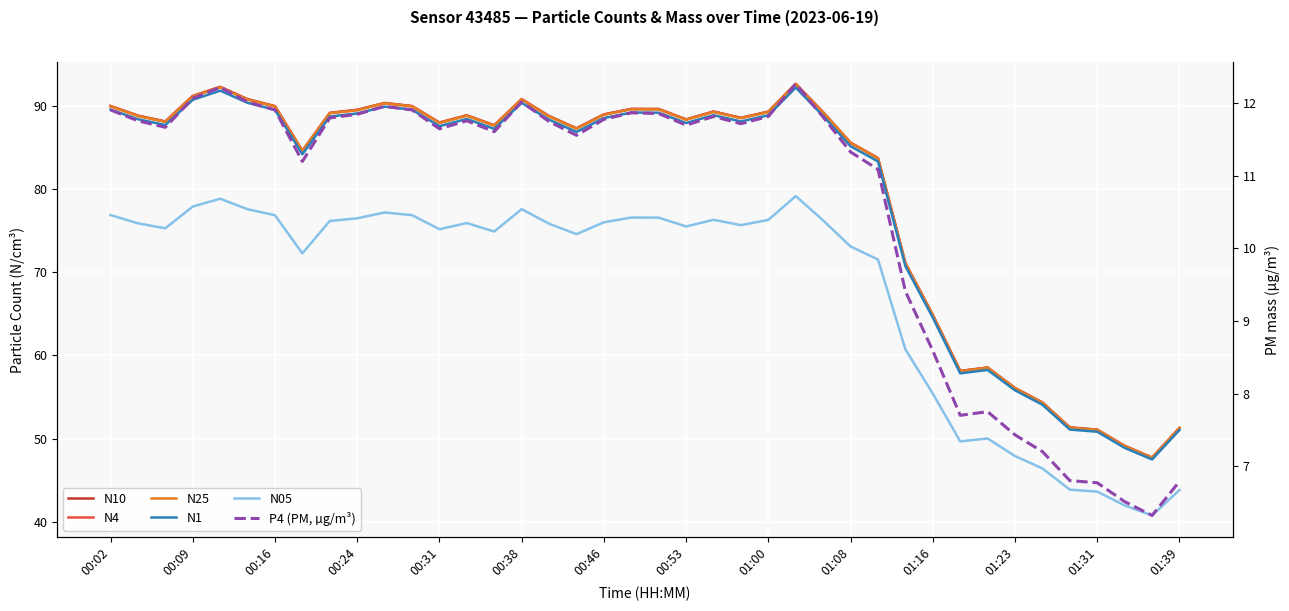

True or false: N1 and N10 cross at least once.

False